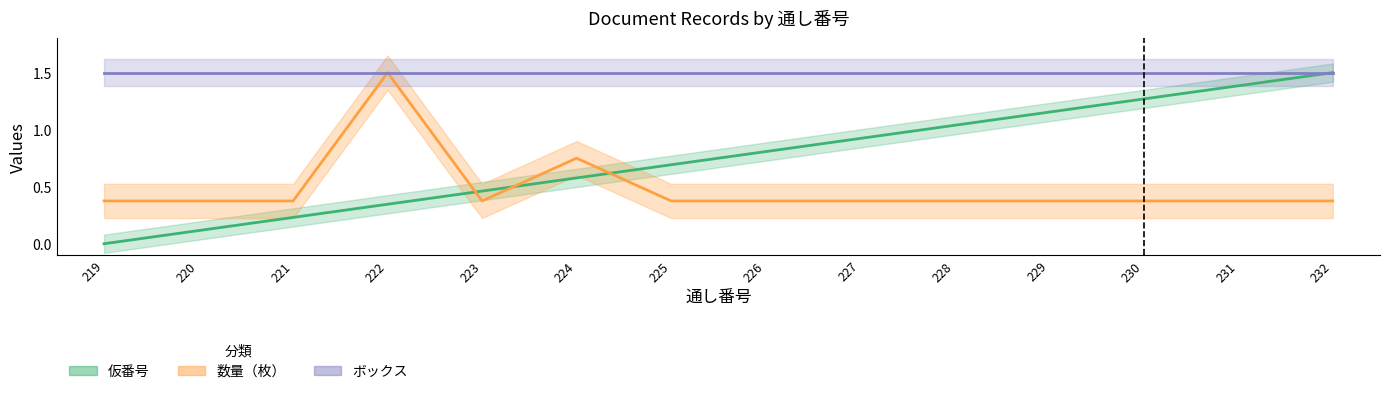

Is this an area chart (filled region under the line)?

No